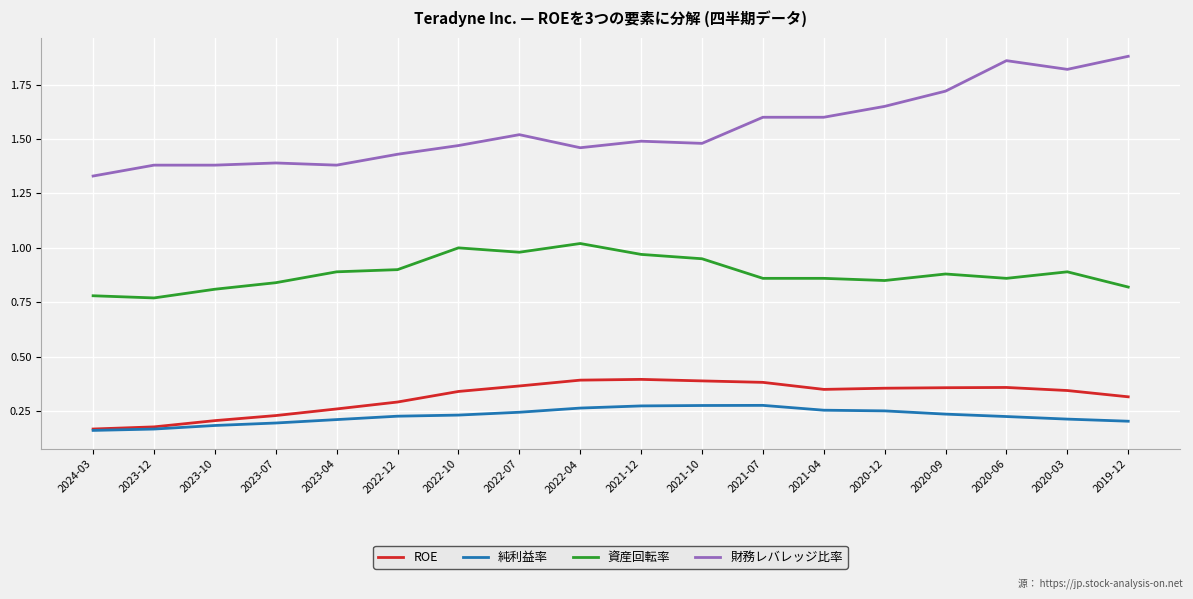

The value of 純利益率 at 2020-03 is 0.2. True or false?

True